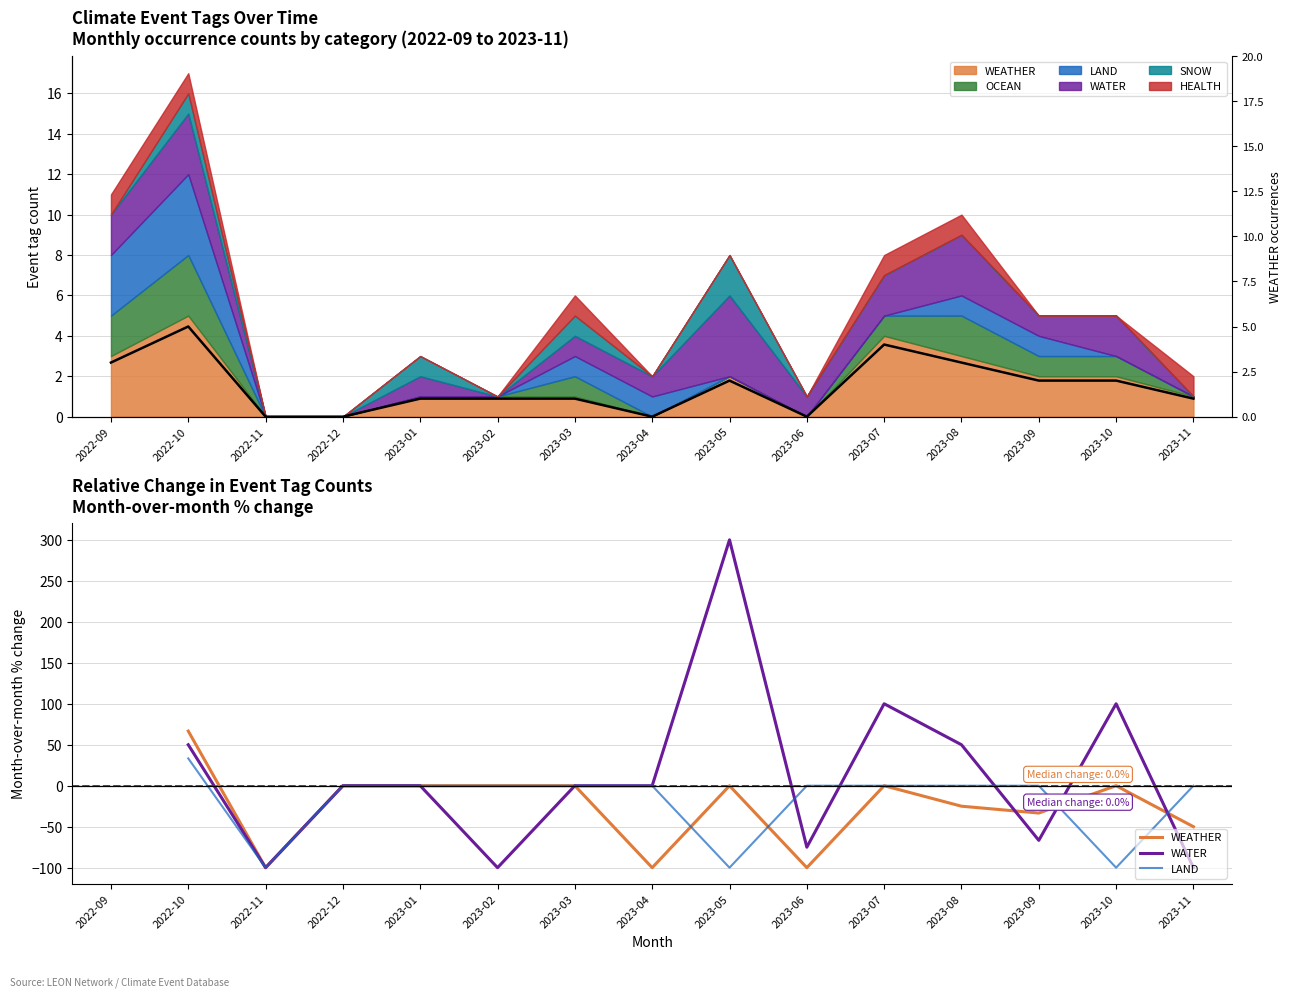

Between 2023-06 and 2023-10, which series saw the biggest shift?

WATER